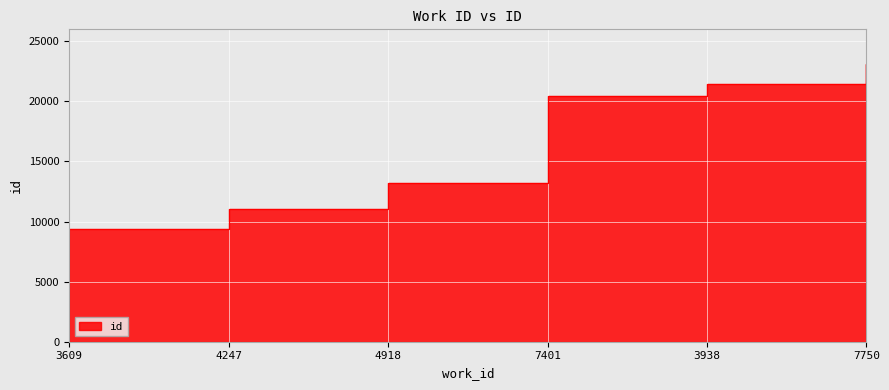

At which category does the chart reach its peak across all series?

7750